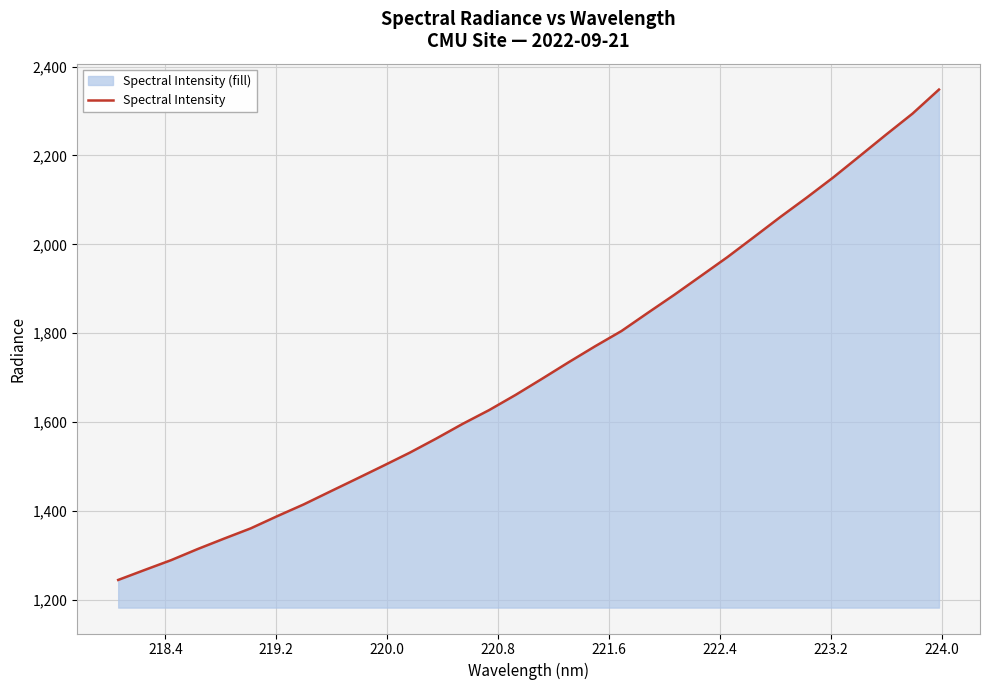

How many lines are shown in the chart?

1